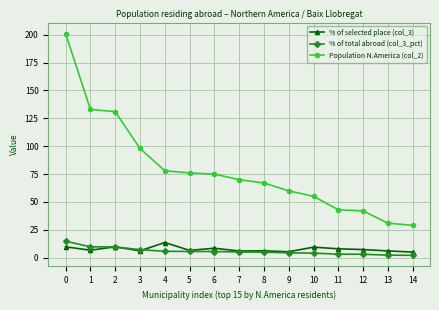

True or false: Population N.America (col_2) has a value of 29.0 at 14.

True